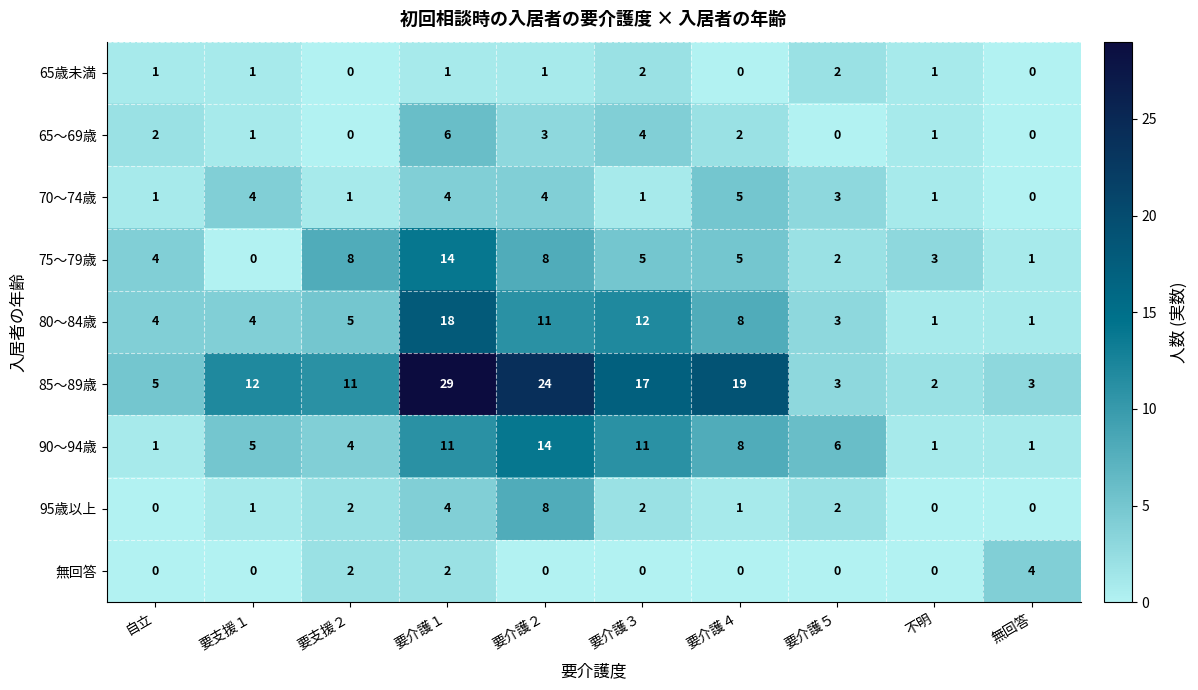

Where is 65～69歳 nearest to the value 3?

要介護２